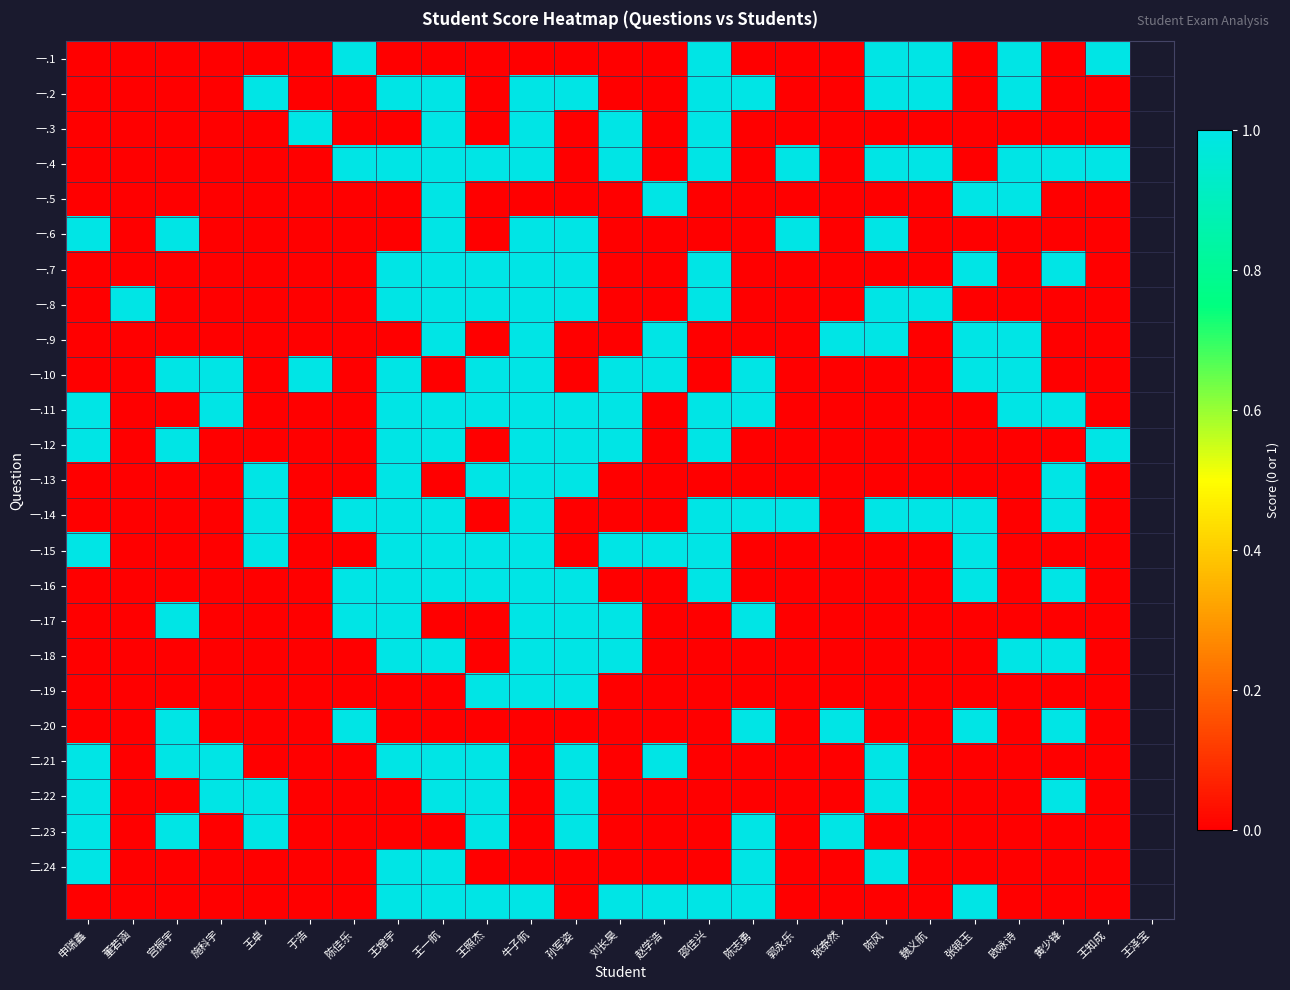

How many data points does each series have?

24